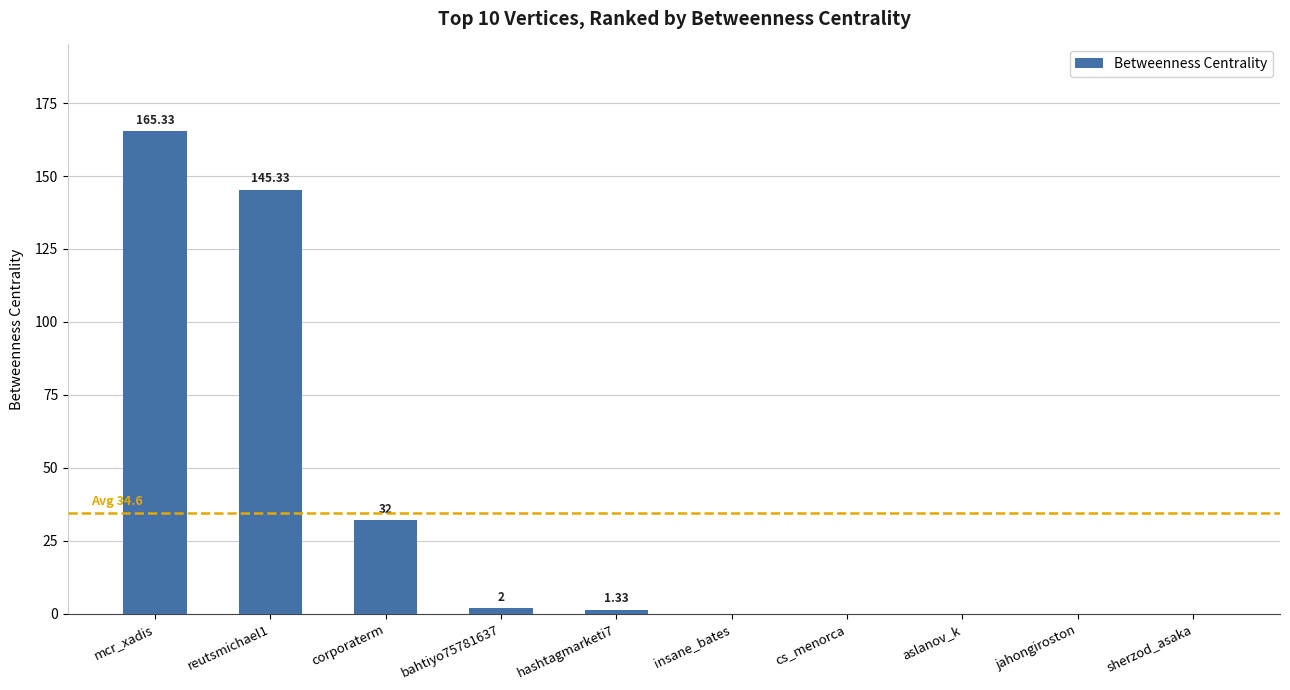

What is the change in value from corporaterm to aslanov_k?

-32.0